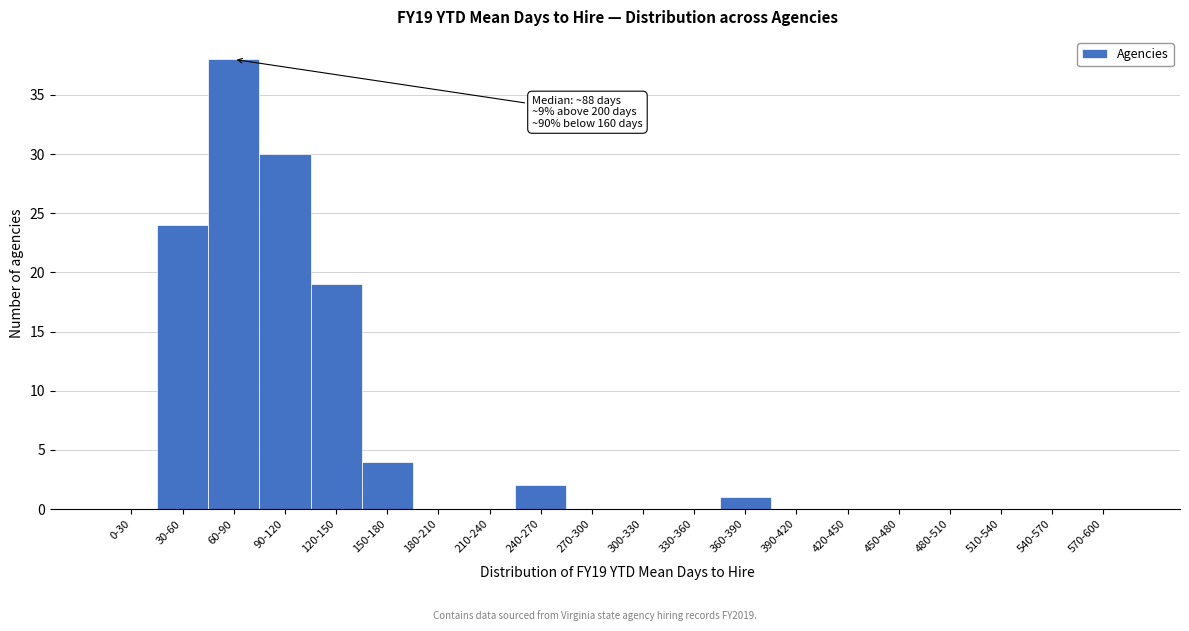

Reading right to left, transcribe all the data shown in this chart.

570-600=0	540-570=0	510-540=0	480-510=0	450-480=0	420-450=0	390-420=0	360-390=1	330-360=0	300-330=0	270-300=0	240-270=2	210-240=0	180-210=0	150-180=4	120-150=19	90-120=30	60-90=38	30-60=24	0-30=0